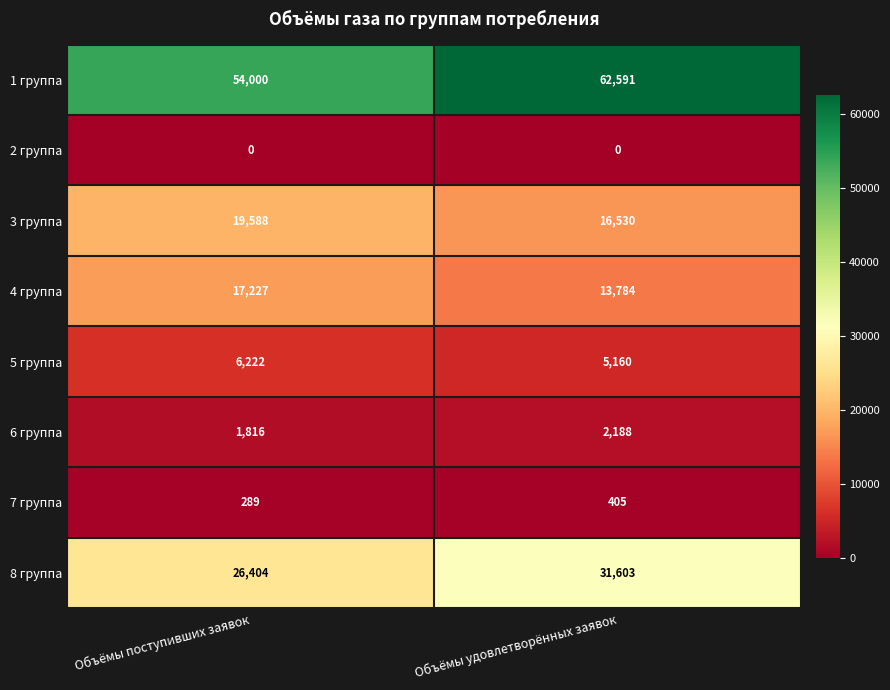

How many categories are shown in the chart?

2